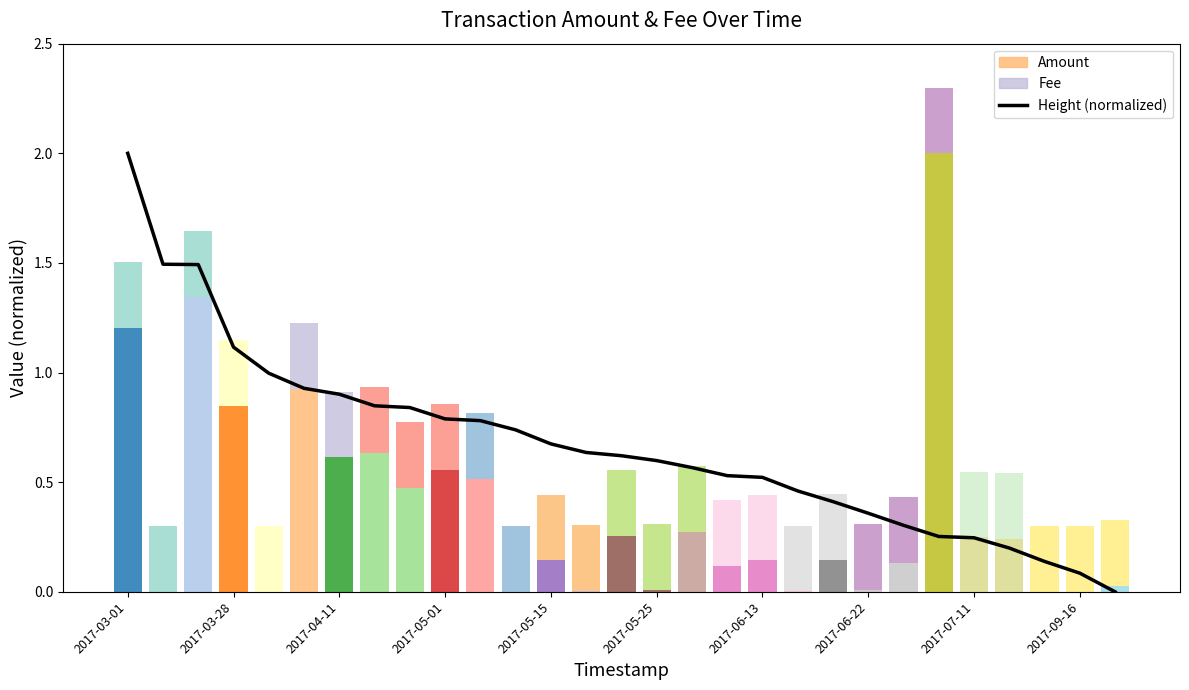

What is the maximum value shown in the chart?

2.0